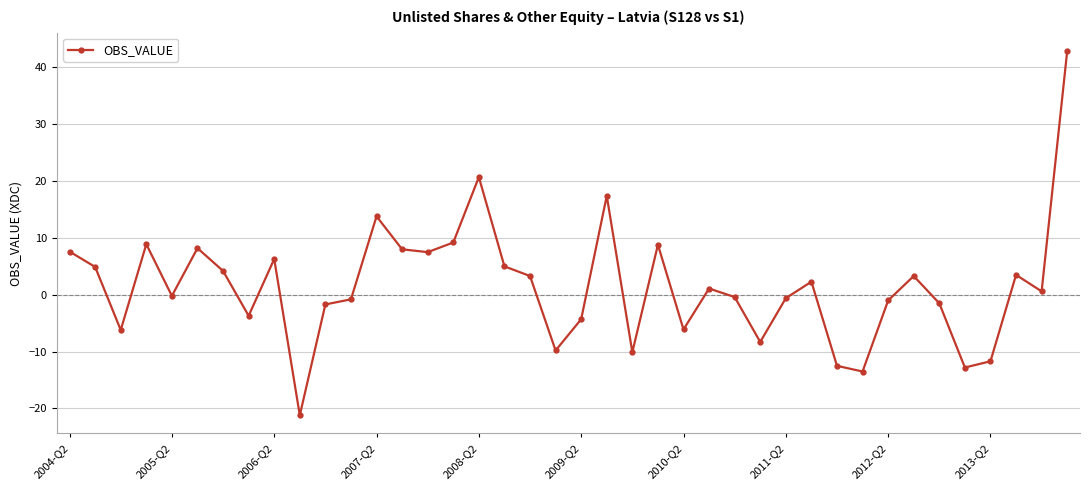

How many data points are less than 1?

20